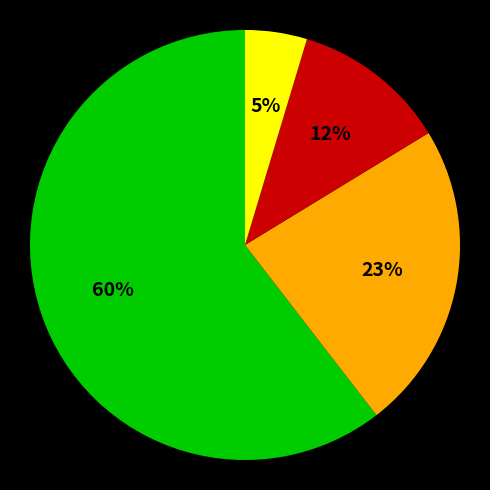

To the nearest percent, what is the average slice percentage?

25%